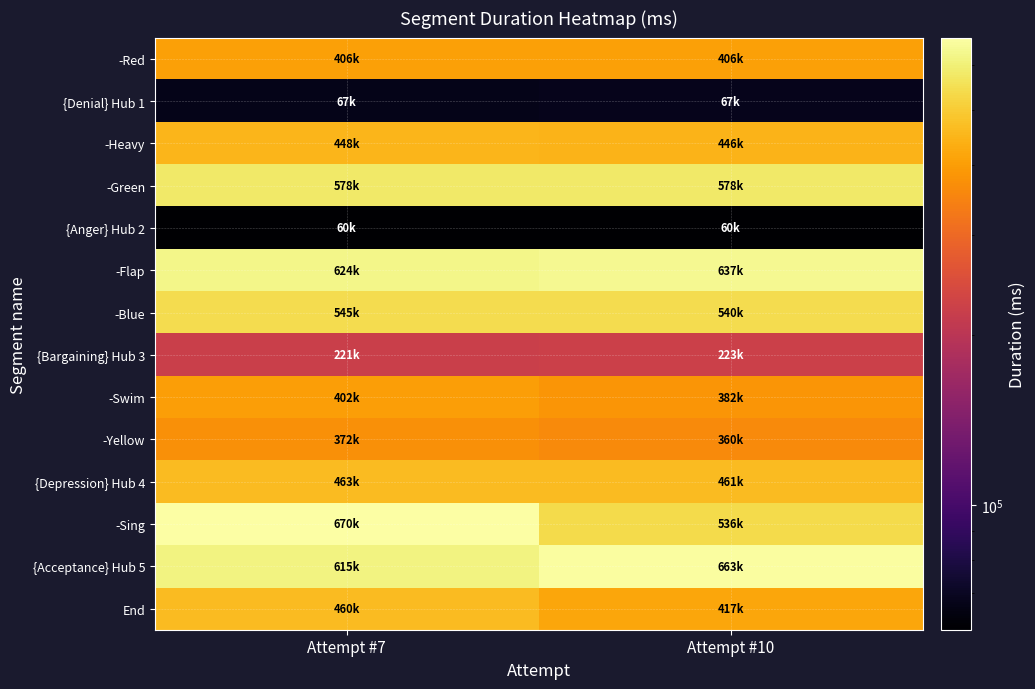

Rank the series by their maximum value, from lowest to highest.

{Anger} Hub 2, {Denial} Hub 1, {Bargaining} Hub 3, -Yellow, -Swim, -Red, -Heavy, End, {Depression} Hub 4, -Blue, -Green, -Flap, {Acceptance} Hub 5, -Sing